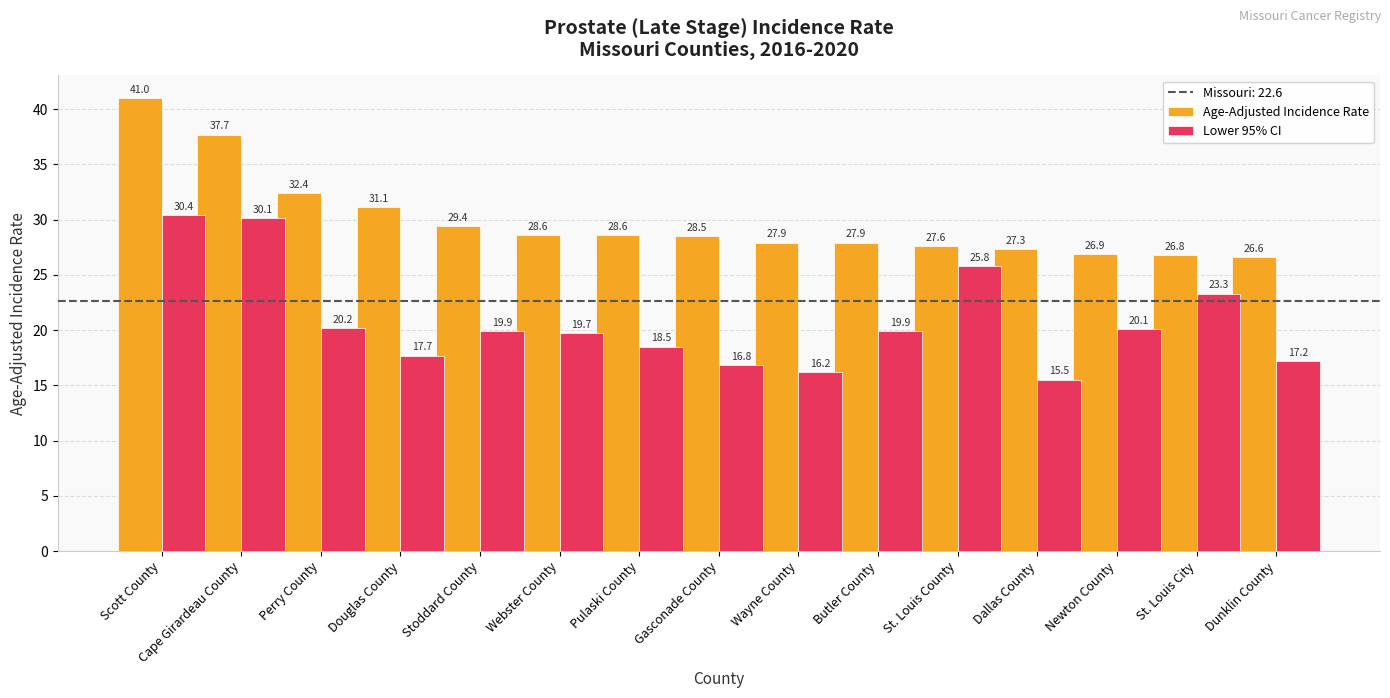

What position from the left is Butler County?

10